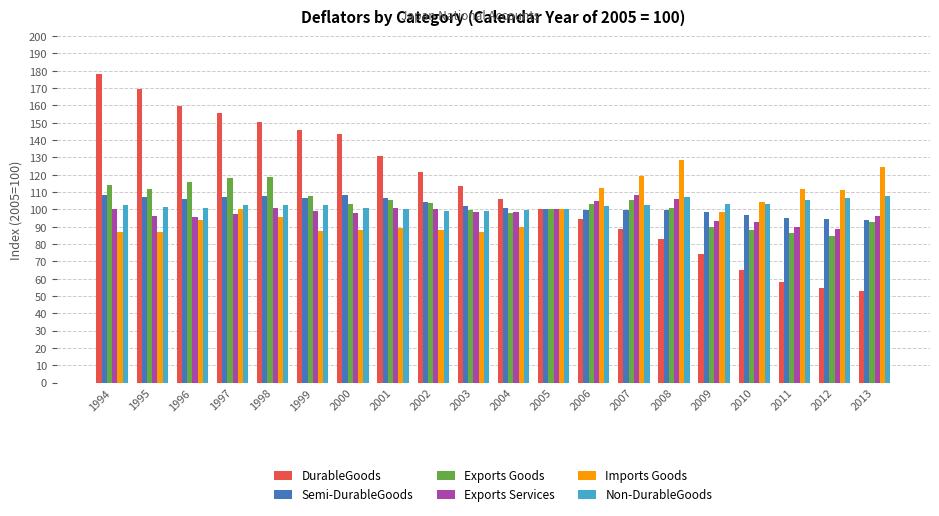

How many bars are there in total?

120